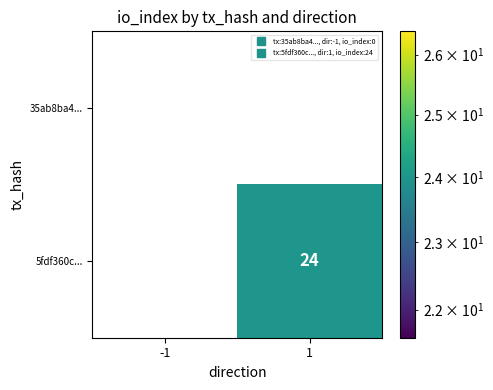

Is it true that 35ab8ba4... equals 0 at 1?

True